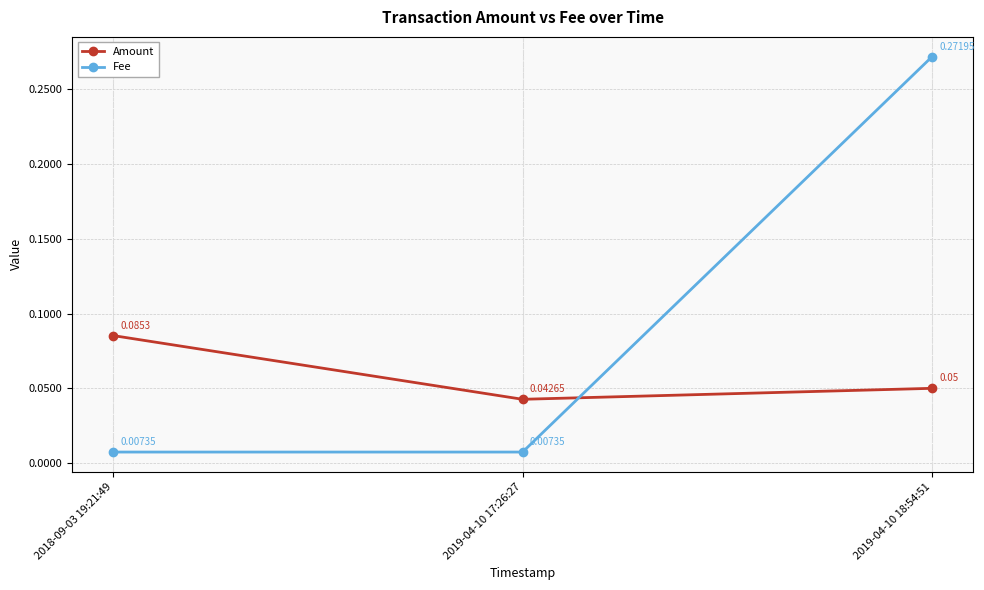

Which series changed the most between 2019-04-10 17:26:27 and 2019-04-10 18:54:51?

Fee